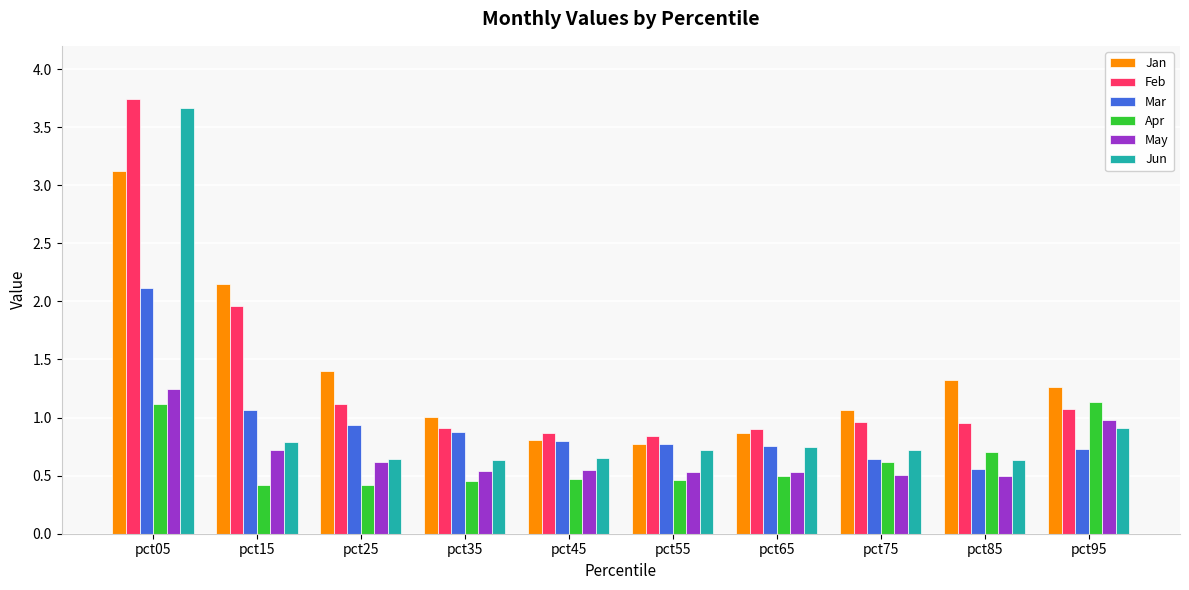

Rank the series at pct05 from highest to lowest value.

Feb, Jun, Jan, Mar, May, Apr